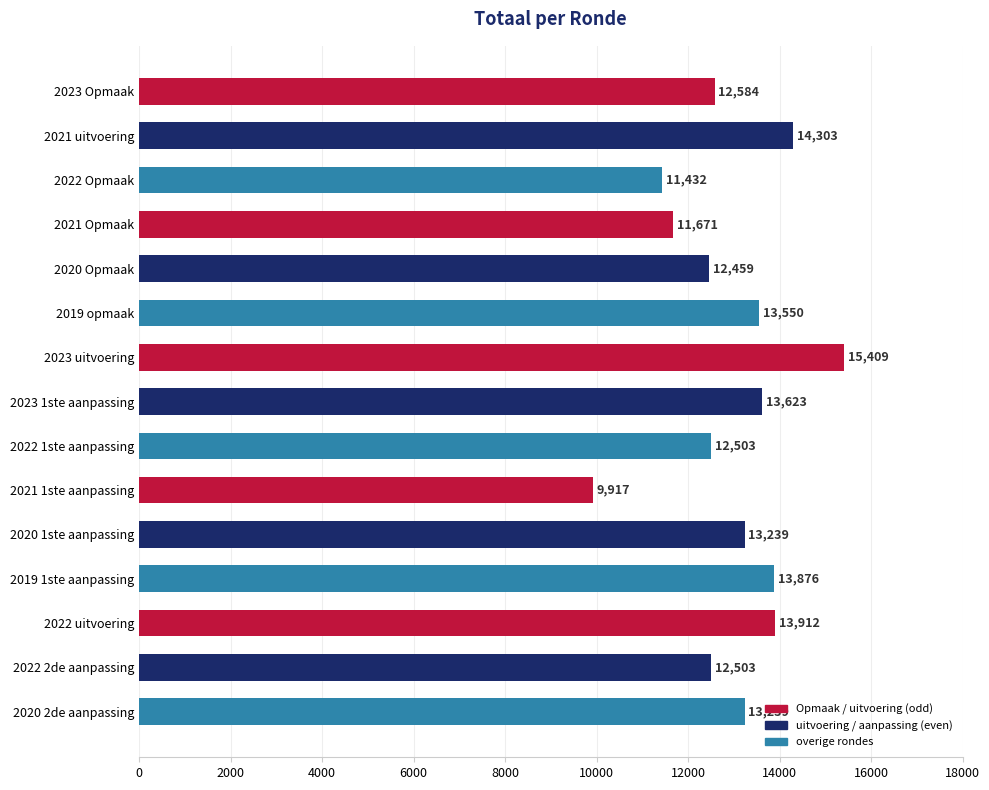

True or false: the data shows 7366 at 2020 Opmaak.

False